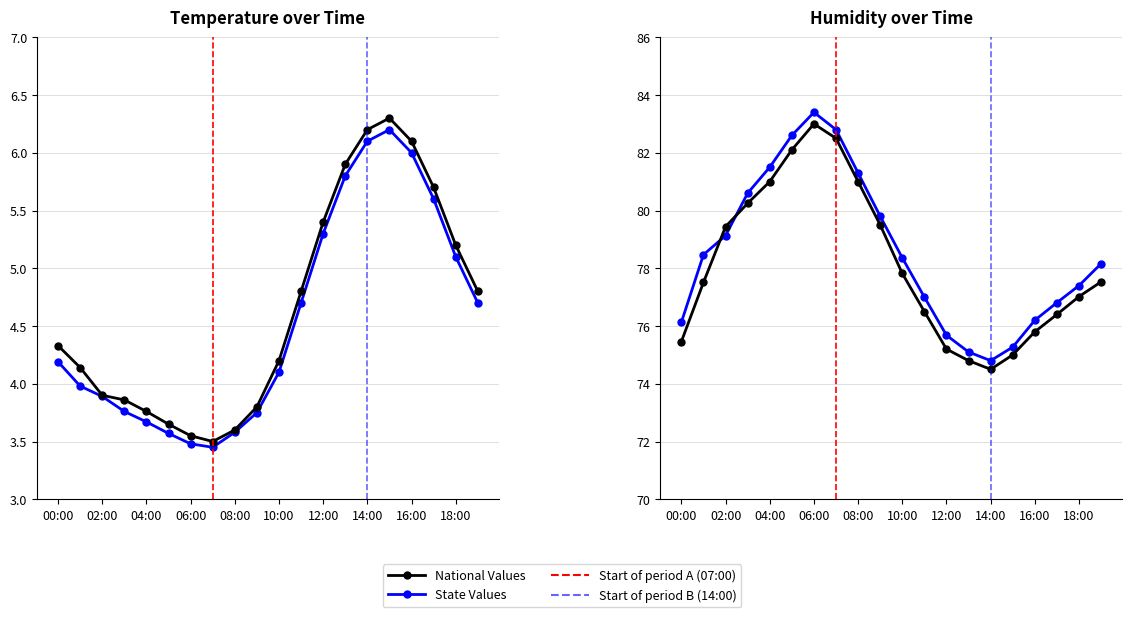

Where is the data nearest to the value 78?

10:00